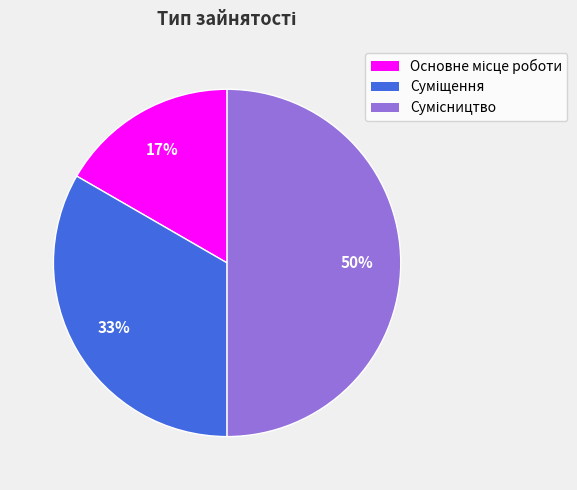

To the nearest percent, what is the difference between the largest and smallest slice percentages?

33%